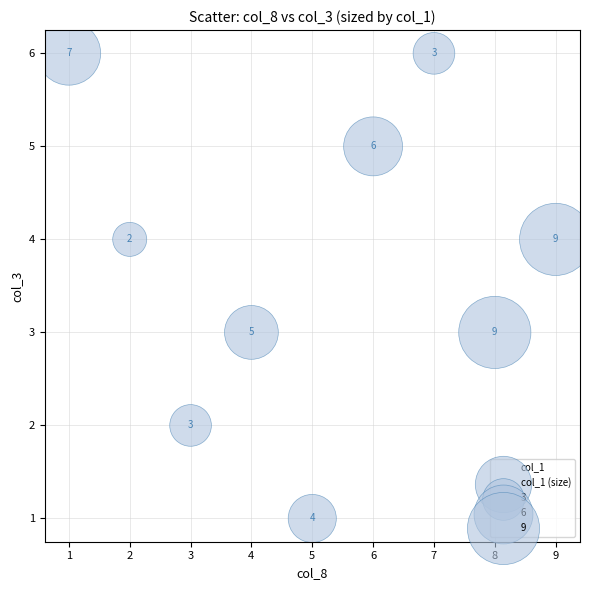

What Y value in the scatter plot is closest to 3?

3